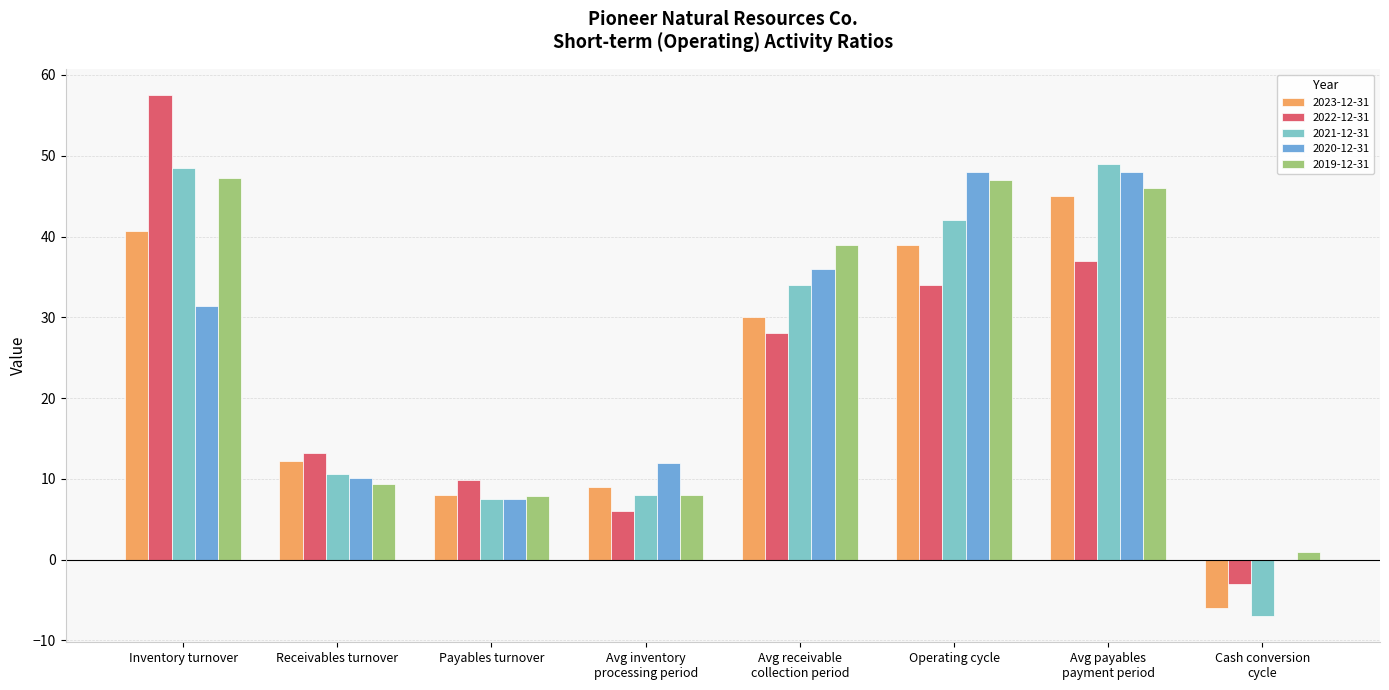

Which series changed the most between Payables turnover and Operating cycle?

2020-12-31